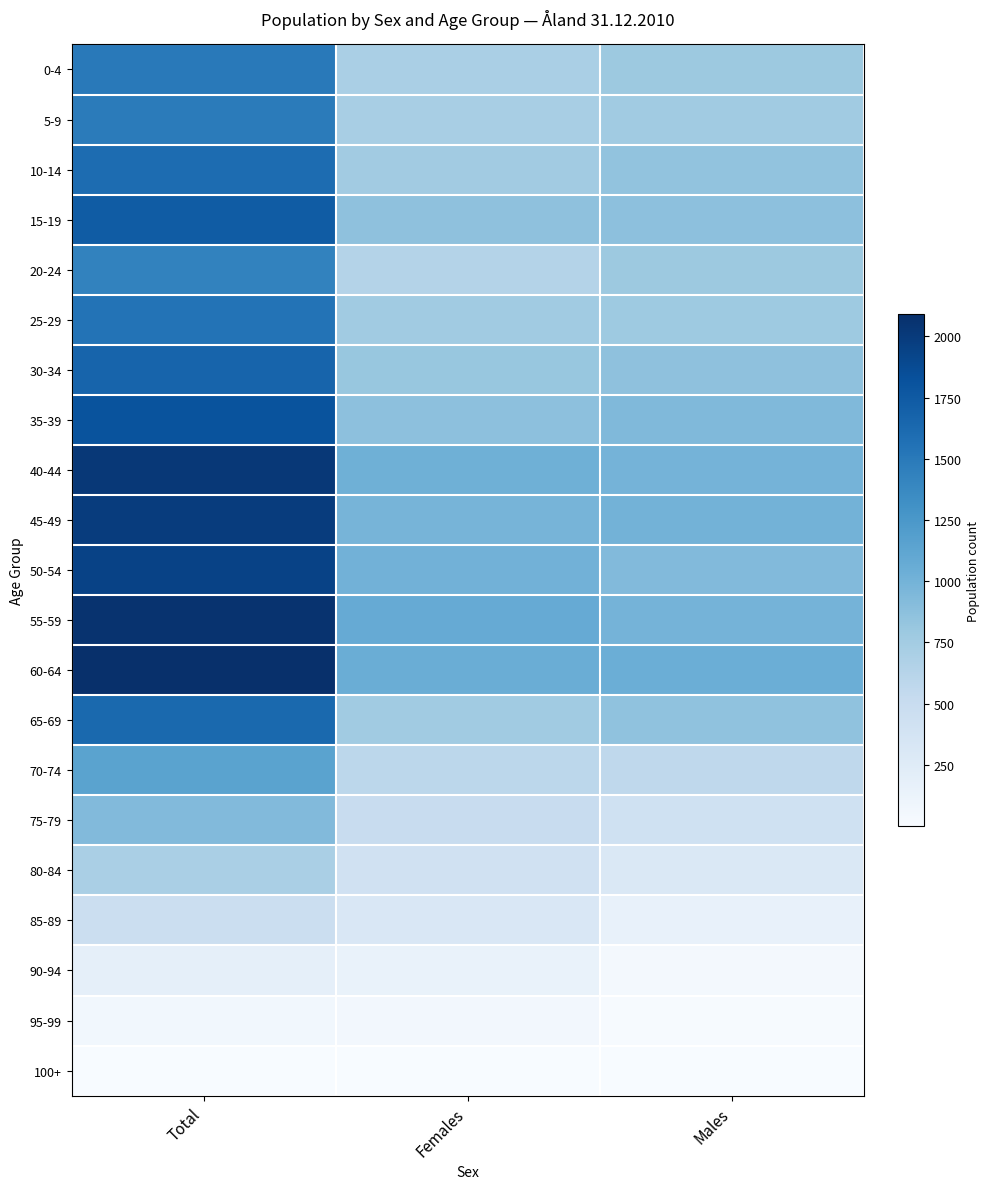

Reading left to right, list all the values displayed in this chart.

0-4: Total=1497	Females=707	Males=790
5-9: Total=1481	Females=718	Males=763
10-14: Total=1604	Females=758	Males=846
15-19: Total=1732	Females=862	Males=870
20-24: Total=1426	Females=639	Males=787
25-29: Total=1544	Females=761	Males=783
30-34: Total=1669	Females=809	Males=860
35-39: Total=1809	Females=873	Males=936
40-44: Total=2019	Females=1024	Males=995
45-49: Total=1985	Females=986	Males=999
50-54: Total=1941	Females=1011	Males=930
55-59: Total=2065	Females=1072	Males=993
60-64: Total=2090	Females=1047	Males=1043
65-69: Total=1625	Females=768	Males=857
70-74: Total=1151	Females=581	Males=570
75-79: Total=926	Females=504	Males=422
80-84: Total=709	Females=414	Males=295
85-89: Total=474	Females=313	Males=161
90-94: Total=186	Females=147	Males=39
95-99: Total=66	Females=53	Males=13
100+: Total=8	Females=7	Males=1